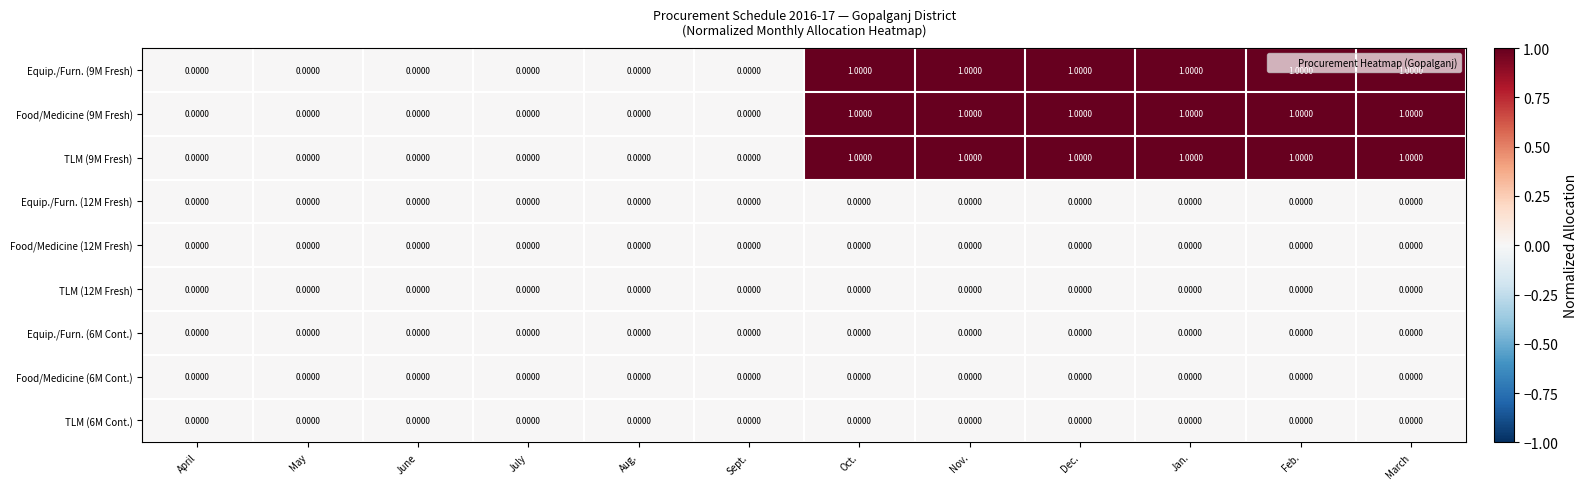

How many categories are shown in the chart?

12